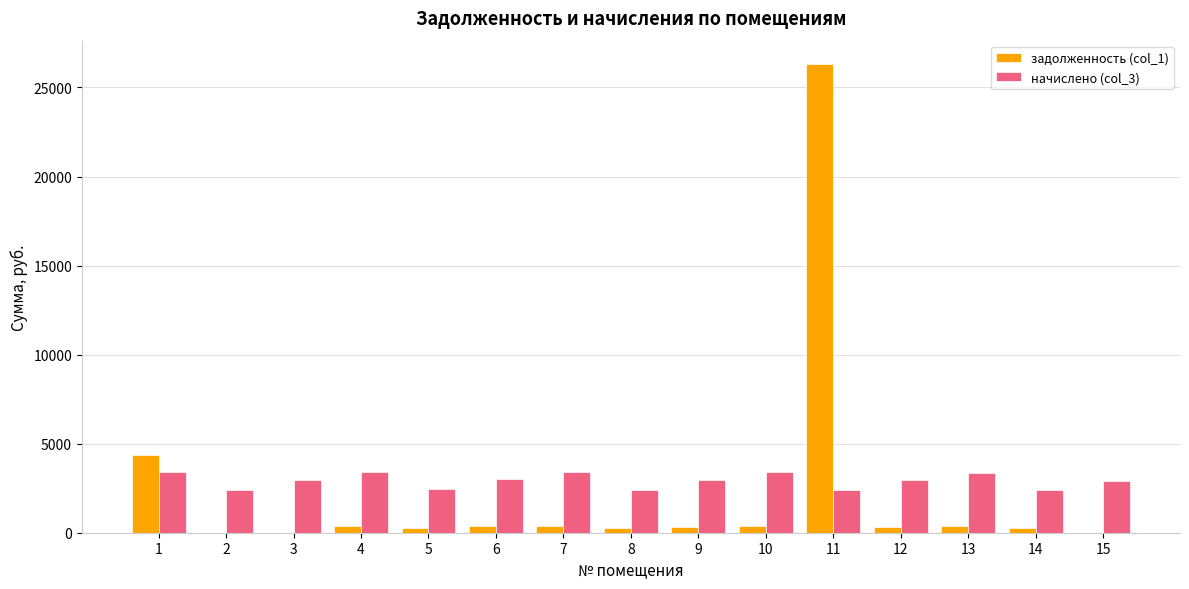

At which category is the sum across all series the highest?

11